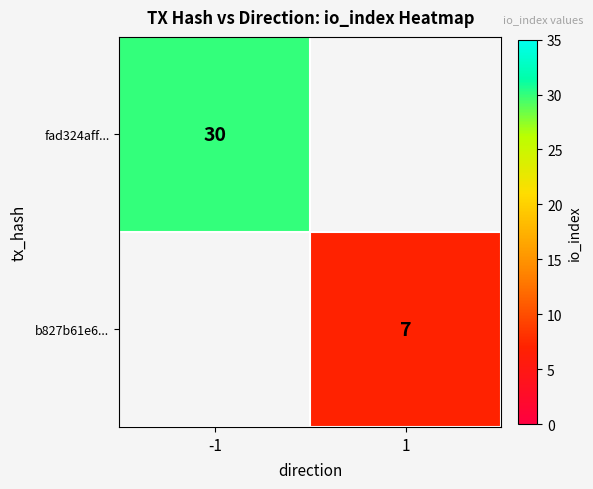

Is the value of fad324aff... at -1 greater than the value of b827b61e6... at 1?

Yes